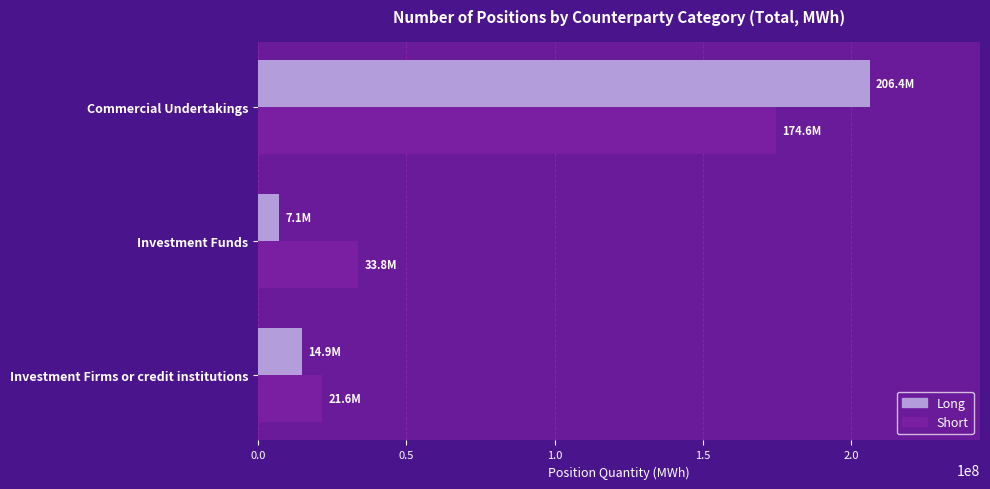

Which label corresponds to the largest value in the chart?

Commercial Undertakings